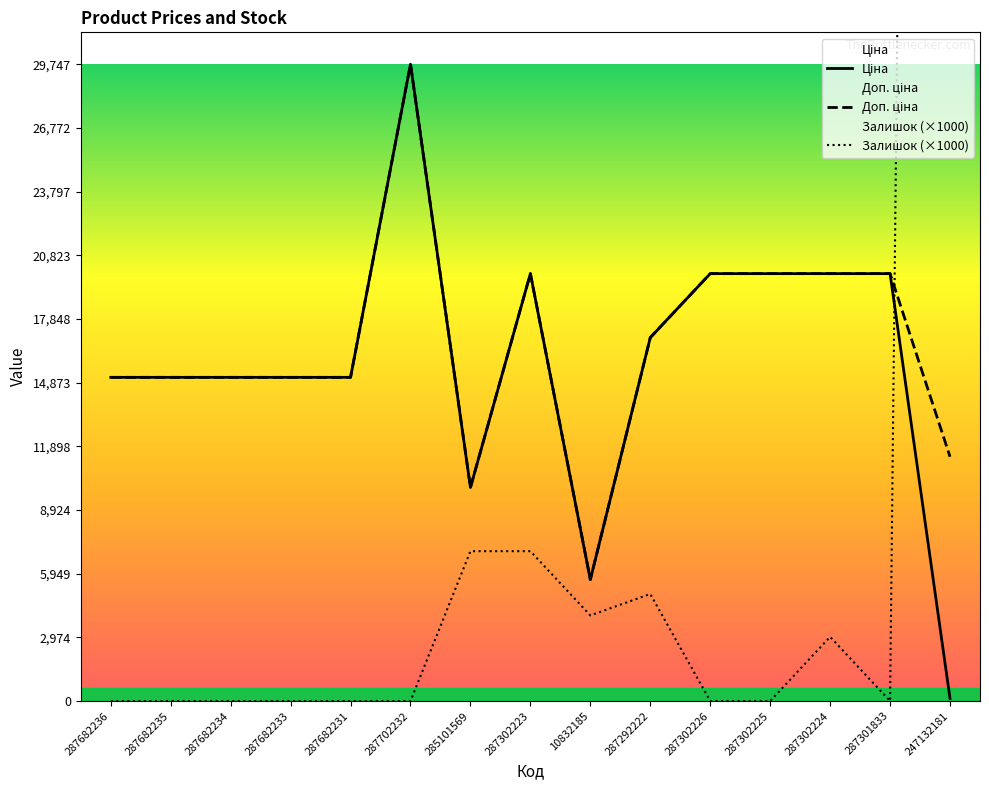

What is the value of the Доп. ціна point at the 4th from the left?

15120.0